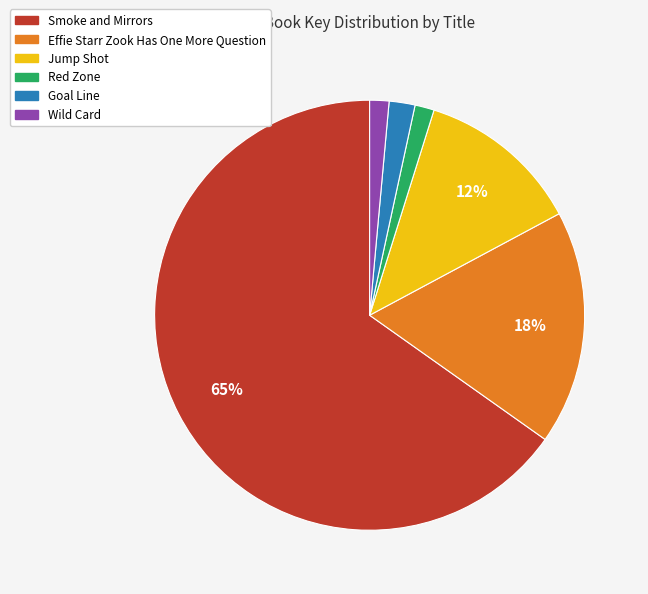

Which slice is the largest?

Smoke and Mirrors